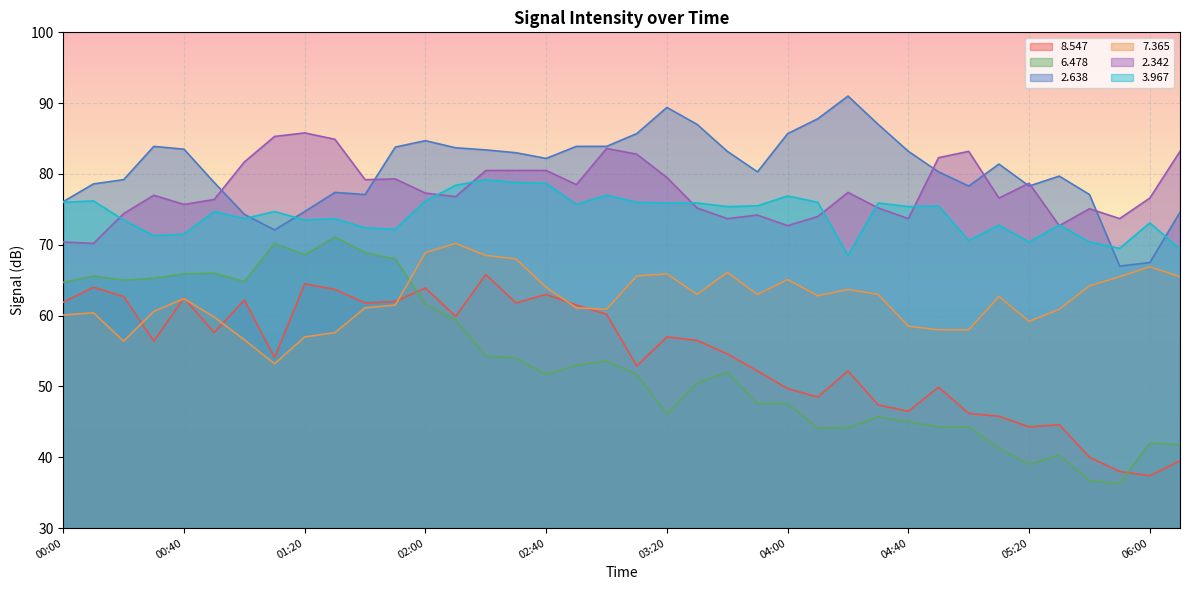

Between 01:50 and 03:30, which is larger?

01:50